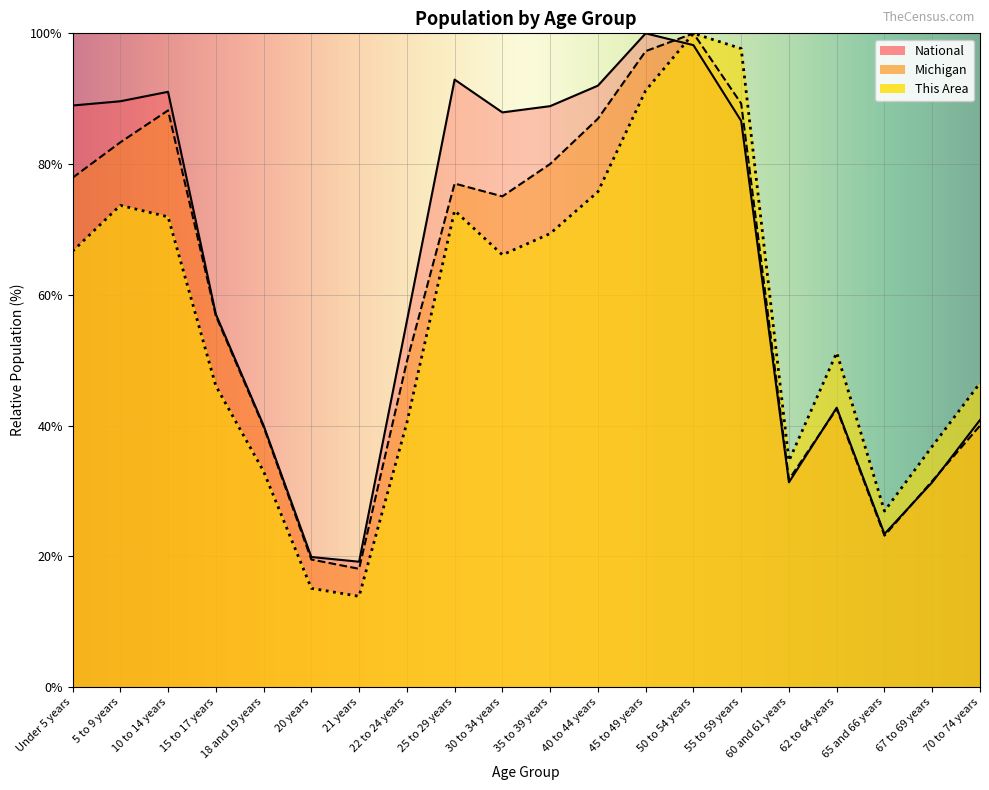

What is the average value of the Michigan series?

60.4